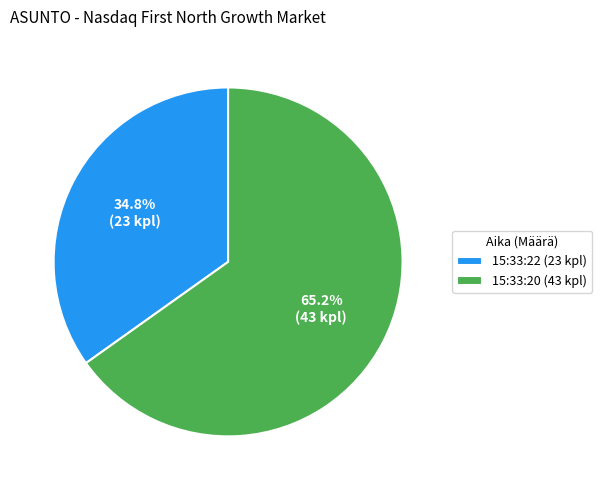

To the nearest percent, what portion does 15:33:20 represent?

65%